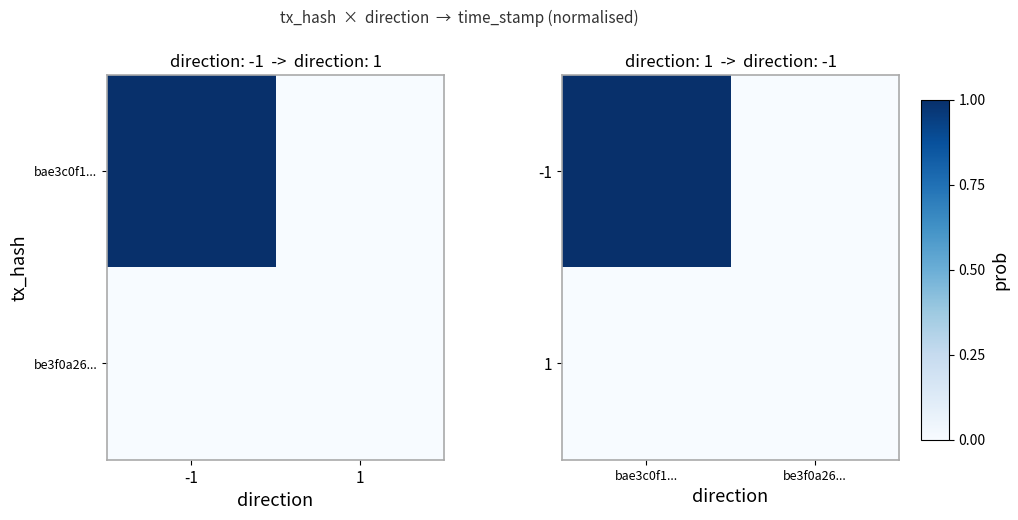

Is it true that -1 equals 0 at bae3c0f1...?

False